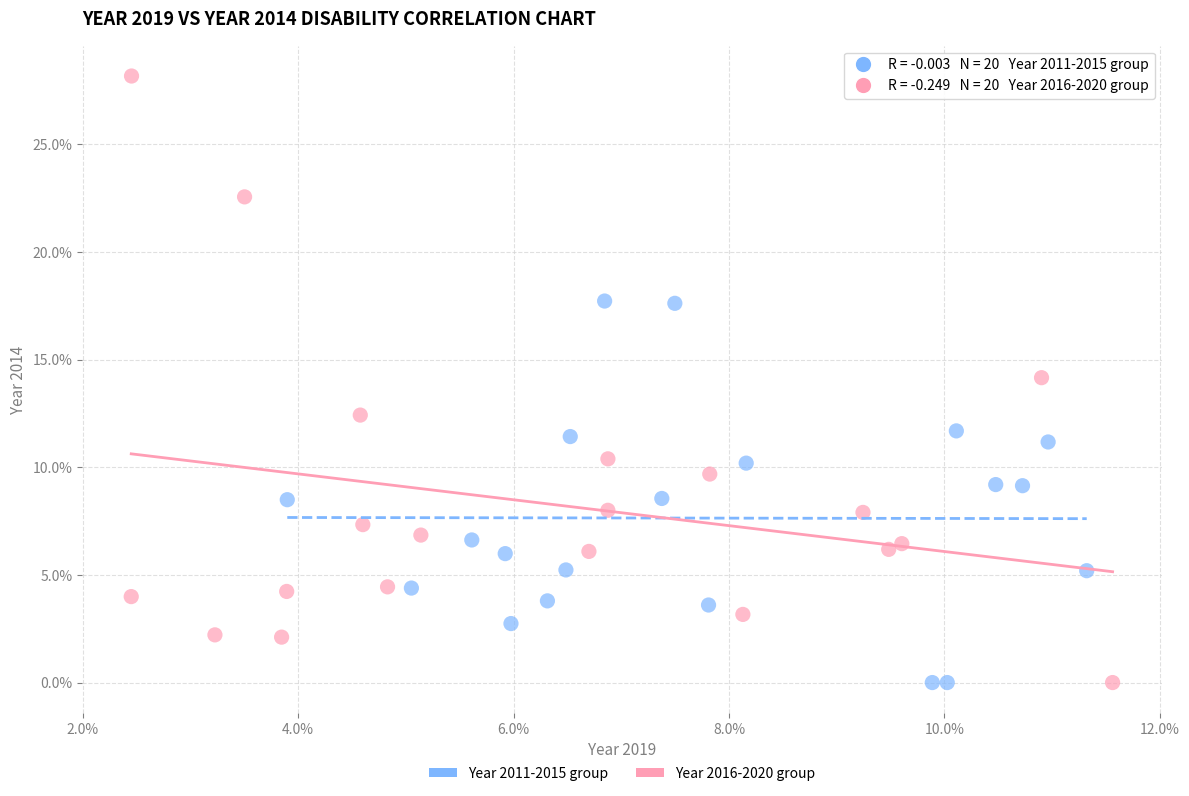

What are all the series names shown in the legend?

Year 2011-2015 group, Year 2016-2020 group